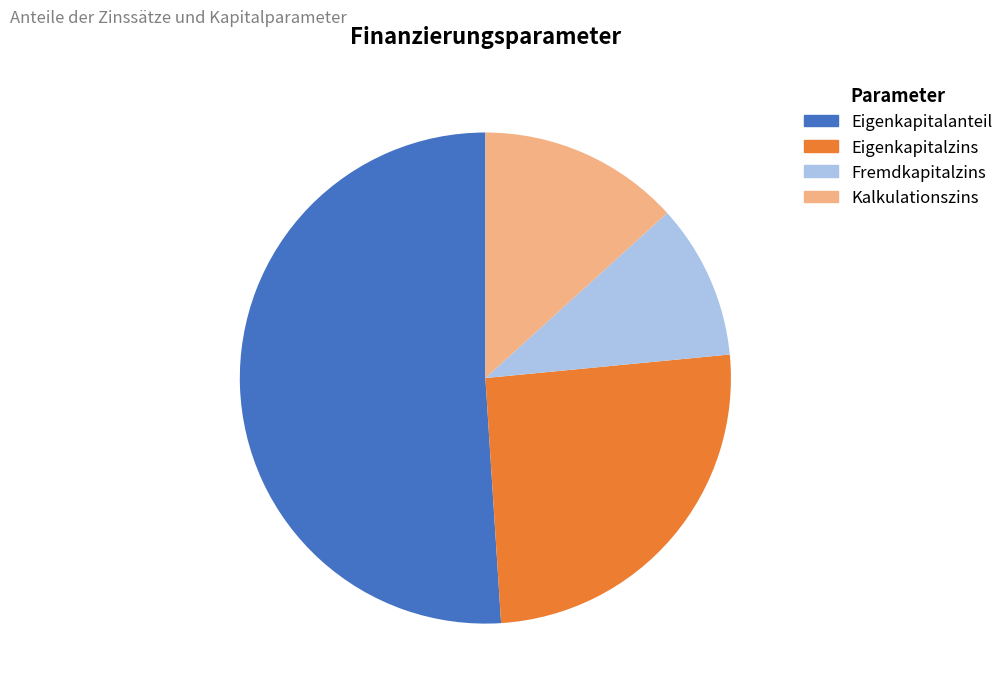

What portion of the pie excludes Fremdkapitalzins?

89.8%